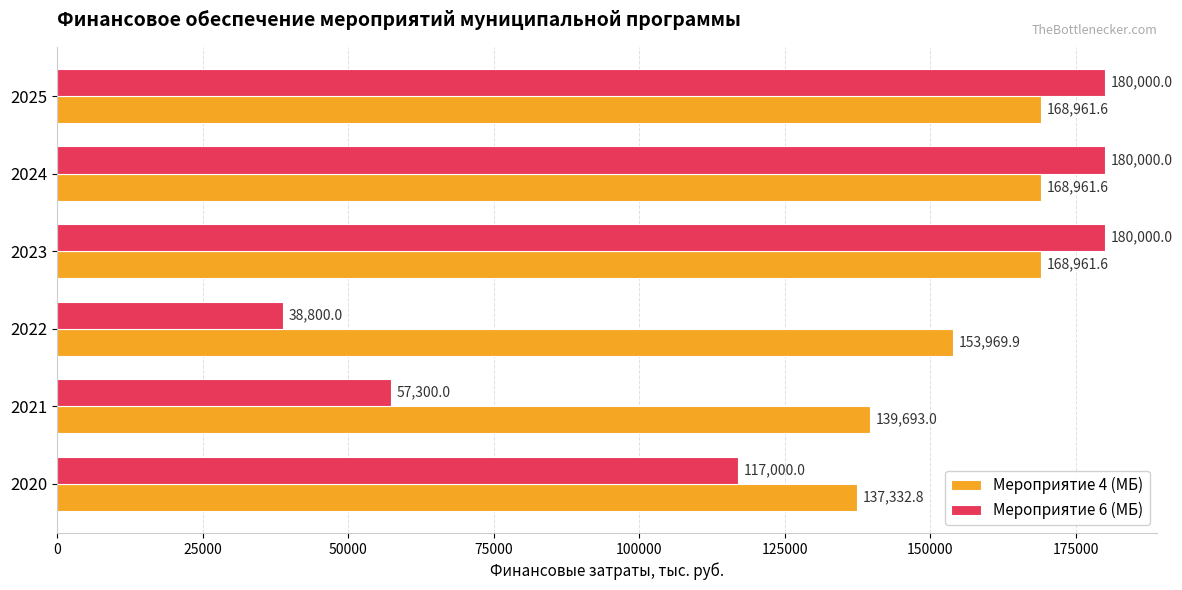

What is the smallest value displayed?

38800.0